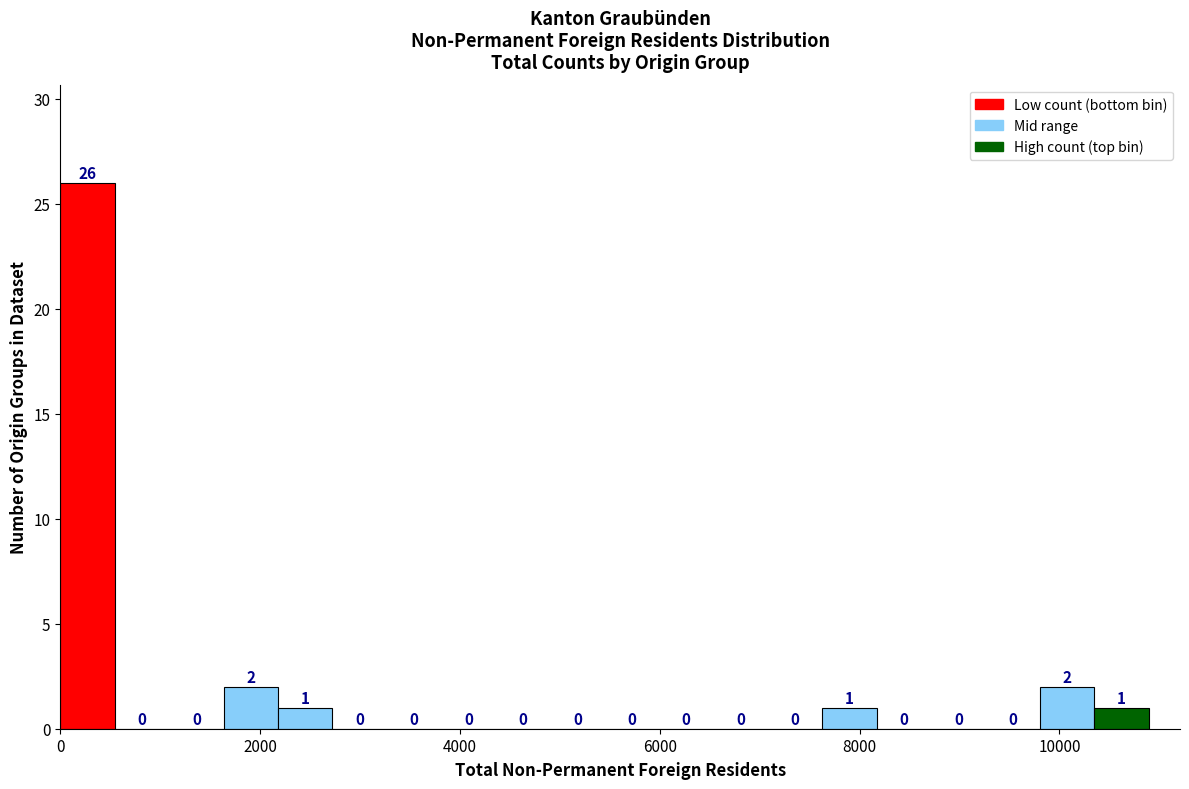

Around what value on the x-axis is the tallest bar? Give the approximate position of its centre, as read against the axis.

200